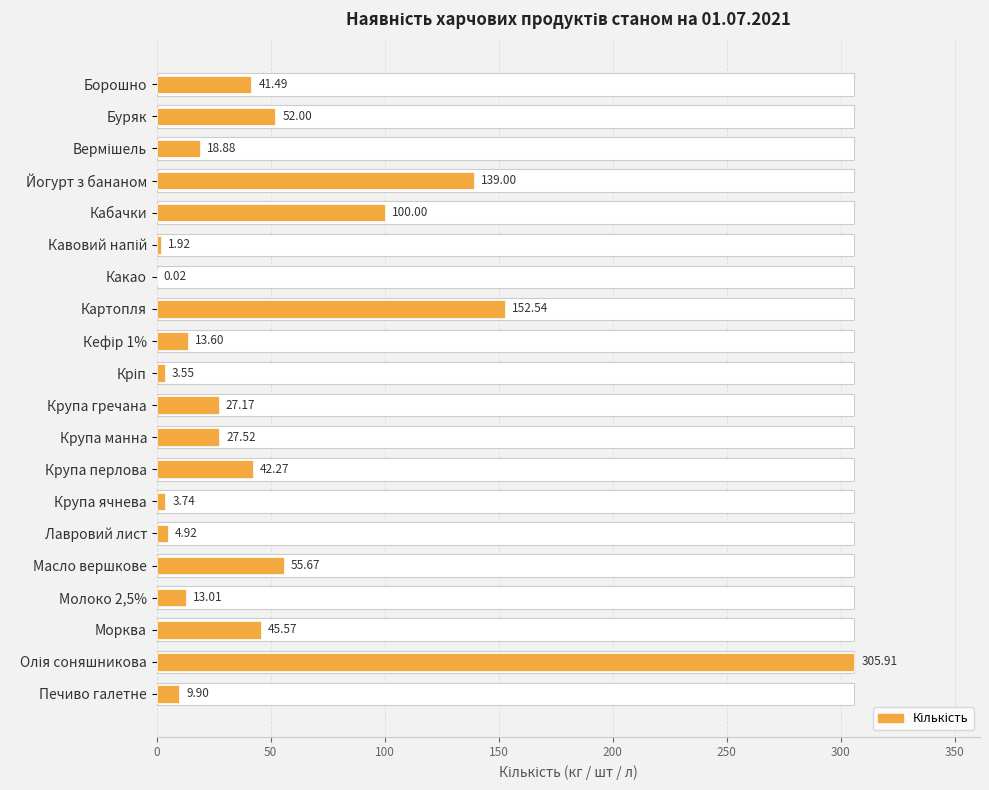

Approximately how many times larger is the value at Борошно compared to Морква?

0.9